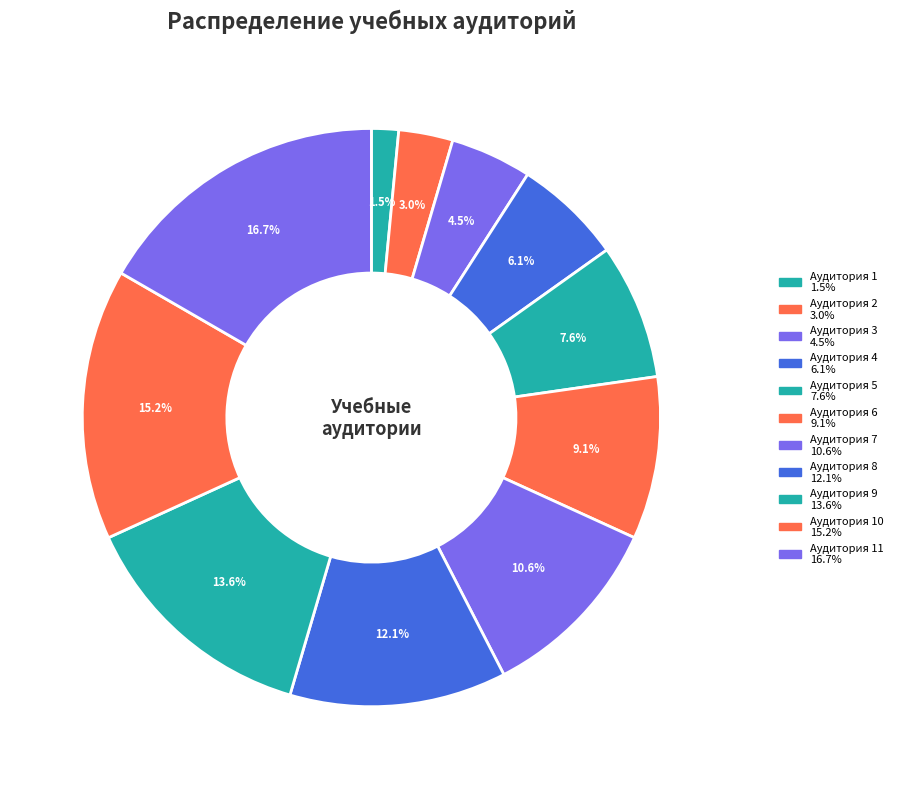

Count the number of slices in the pie.

11